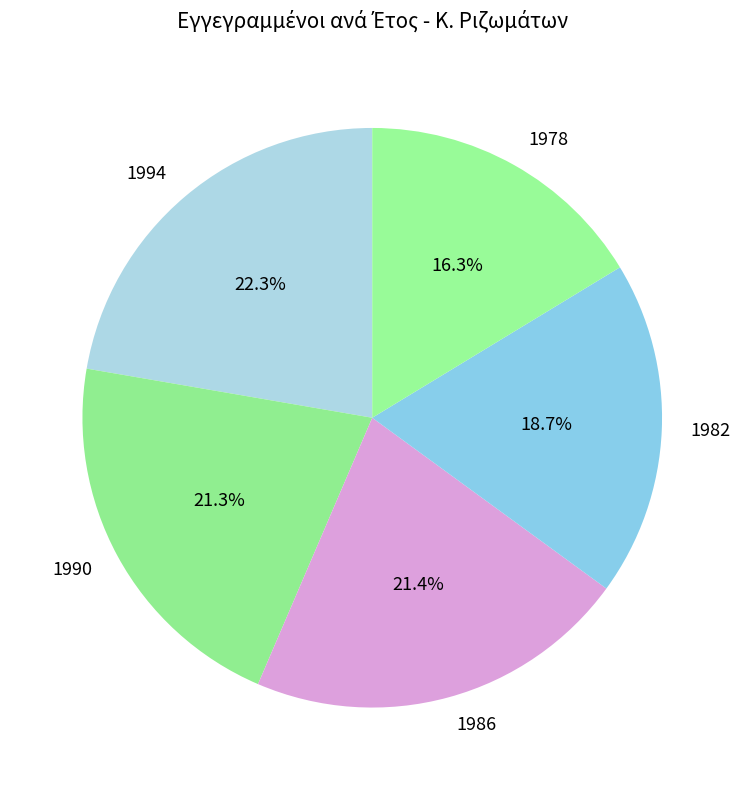

The 1990 slice represents 21% of the pie. True or false?

True